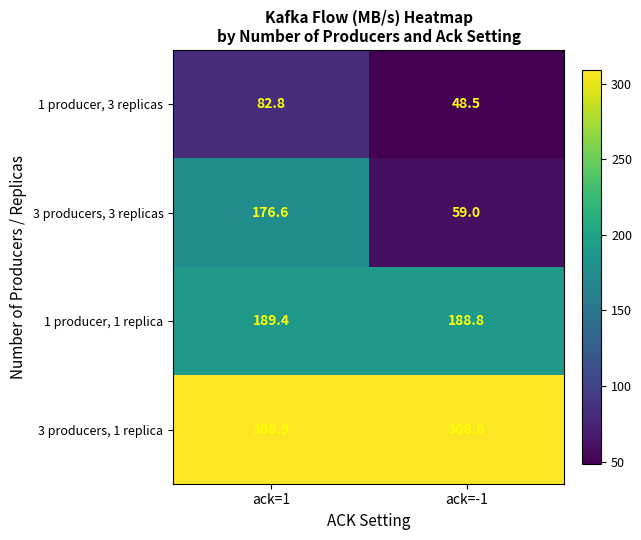

How many categories are shown in the chart?

2